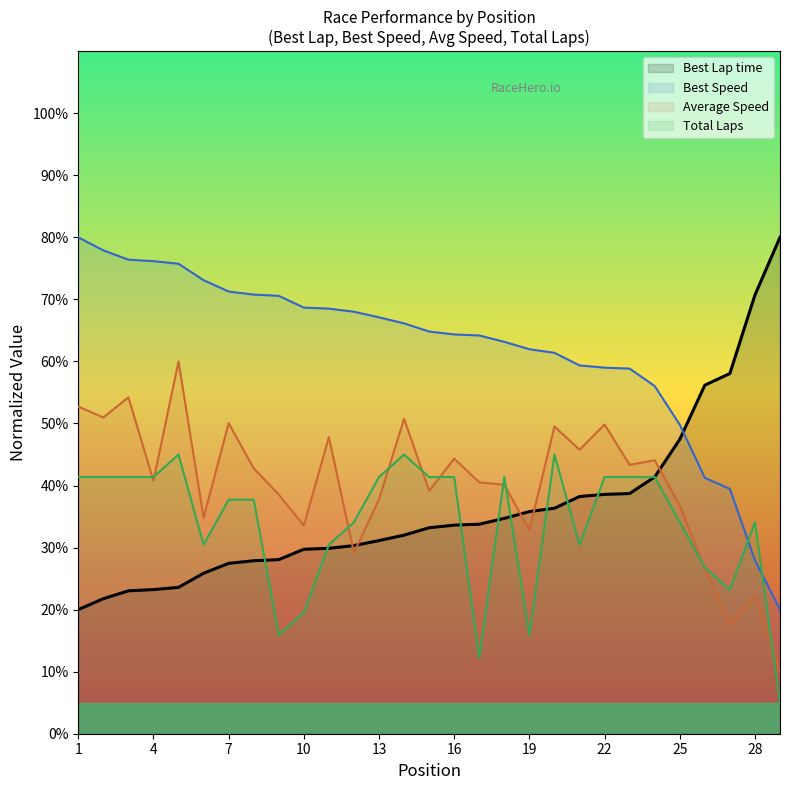

The Best Speed series shows 47.7 at 7. True or false?

False